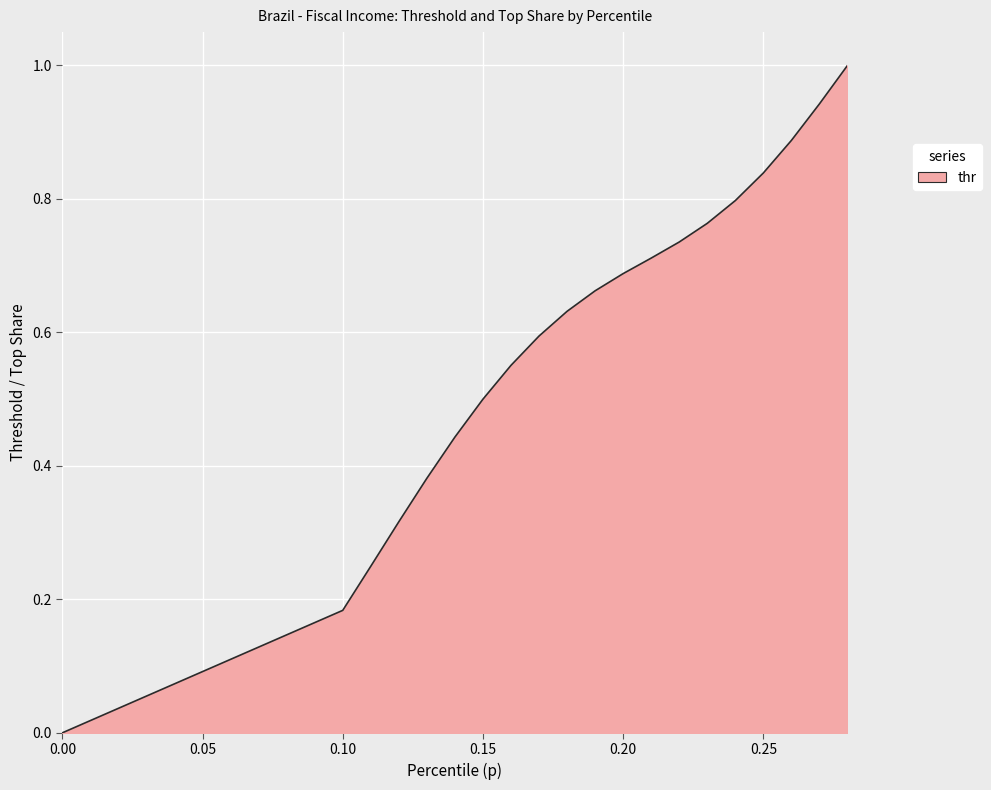

Rank the categories by value from highest to lowest.

0.28, 0.27, 0.26, 0.25, 0.24, 0.23, 0.22, 0.21, 0.2, 0.19, 0.18, 0.17, 0.16, 0.15, 0.14, 0.13, 0.12, 0.11, 0.1, 0.0